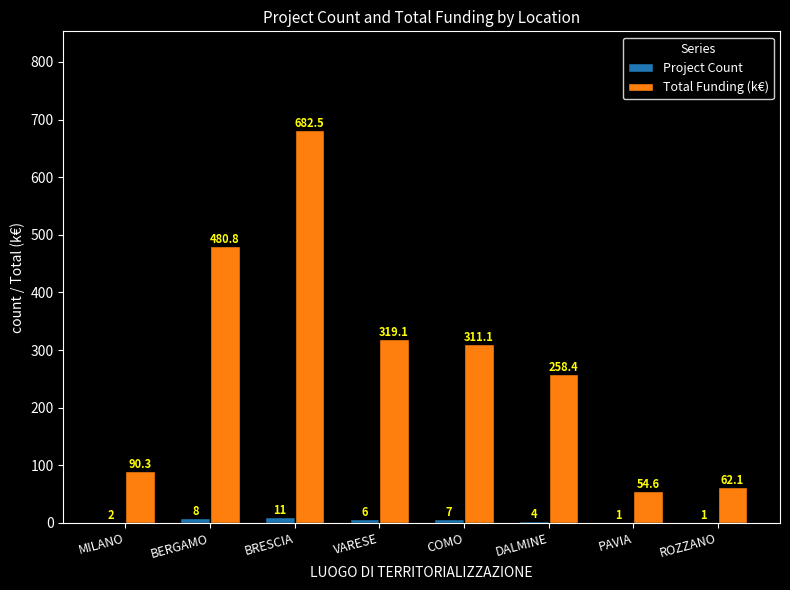

Which series changed the most between VARESE and DALMINE?

Total Funding (k€)